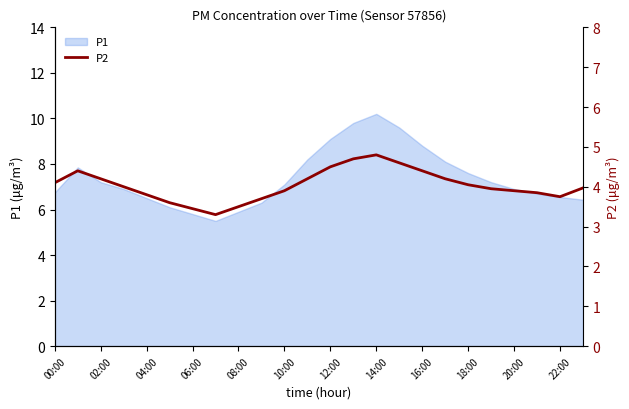

What is the highest value of the P1 series?

10.2